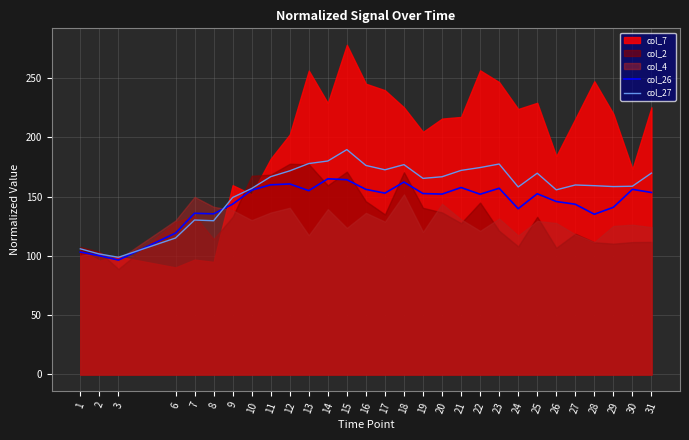

What is the difference between the maximum and minimum values in the col_26 series?

68.5